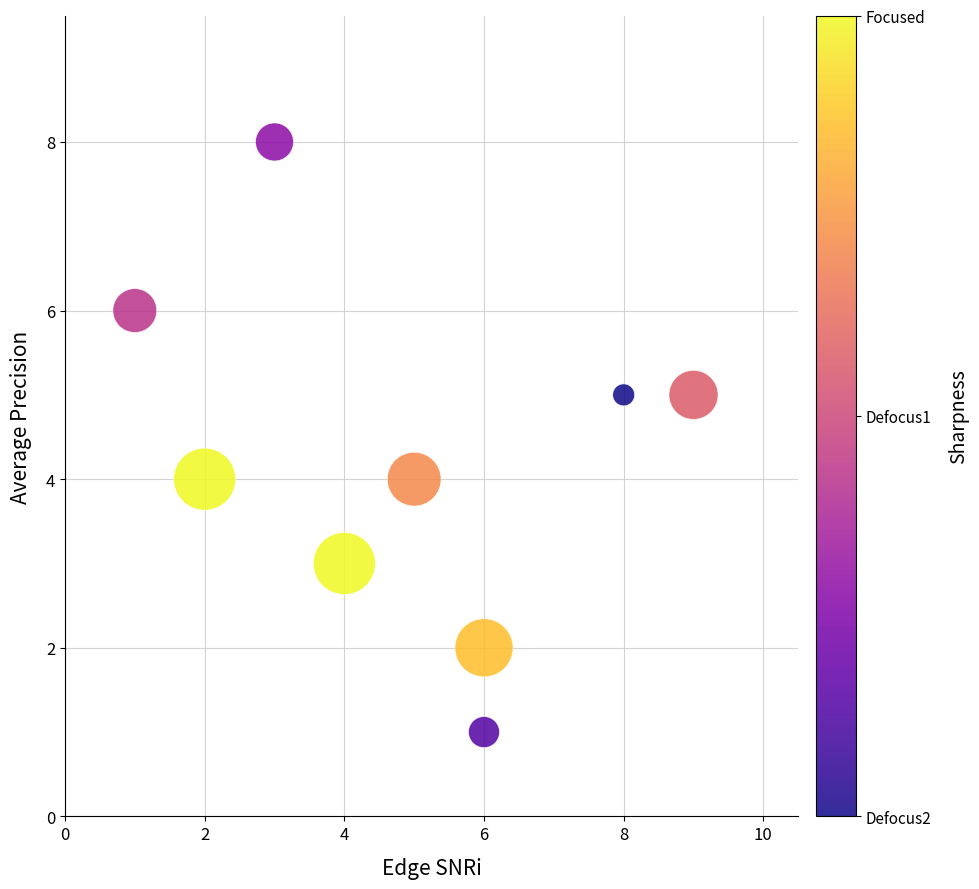

What is the range of X values (max minus min)?

8